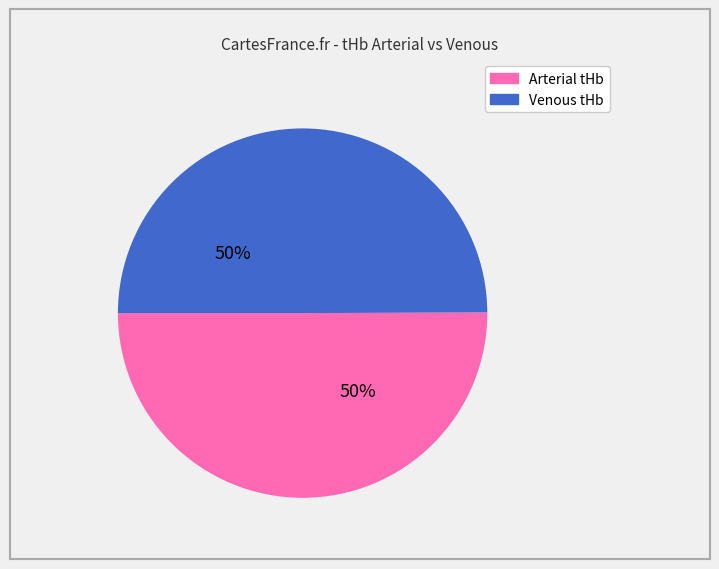

How many slices are in this pie chart?

2